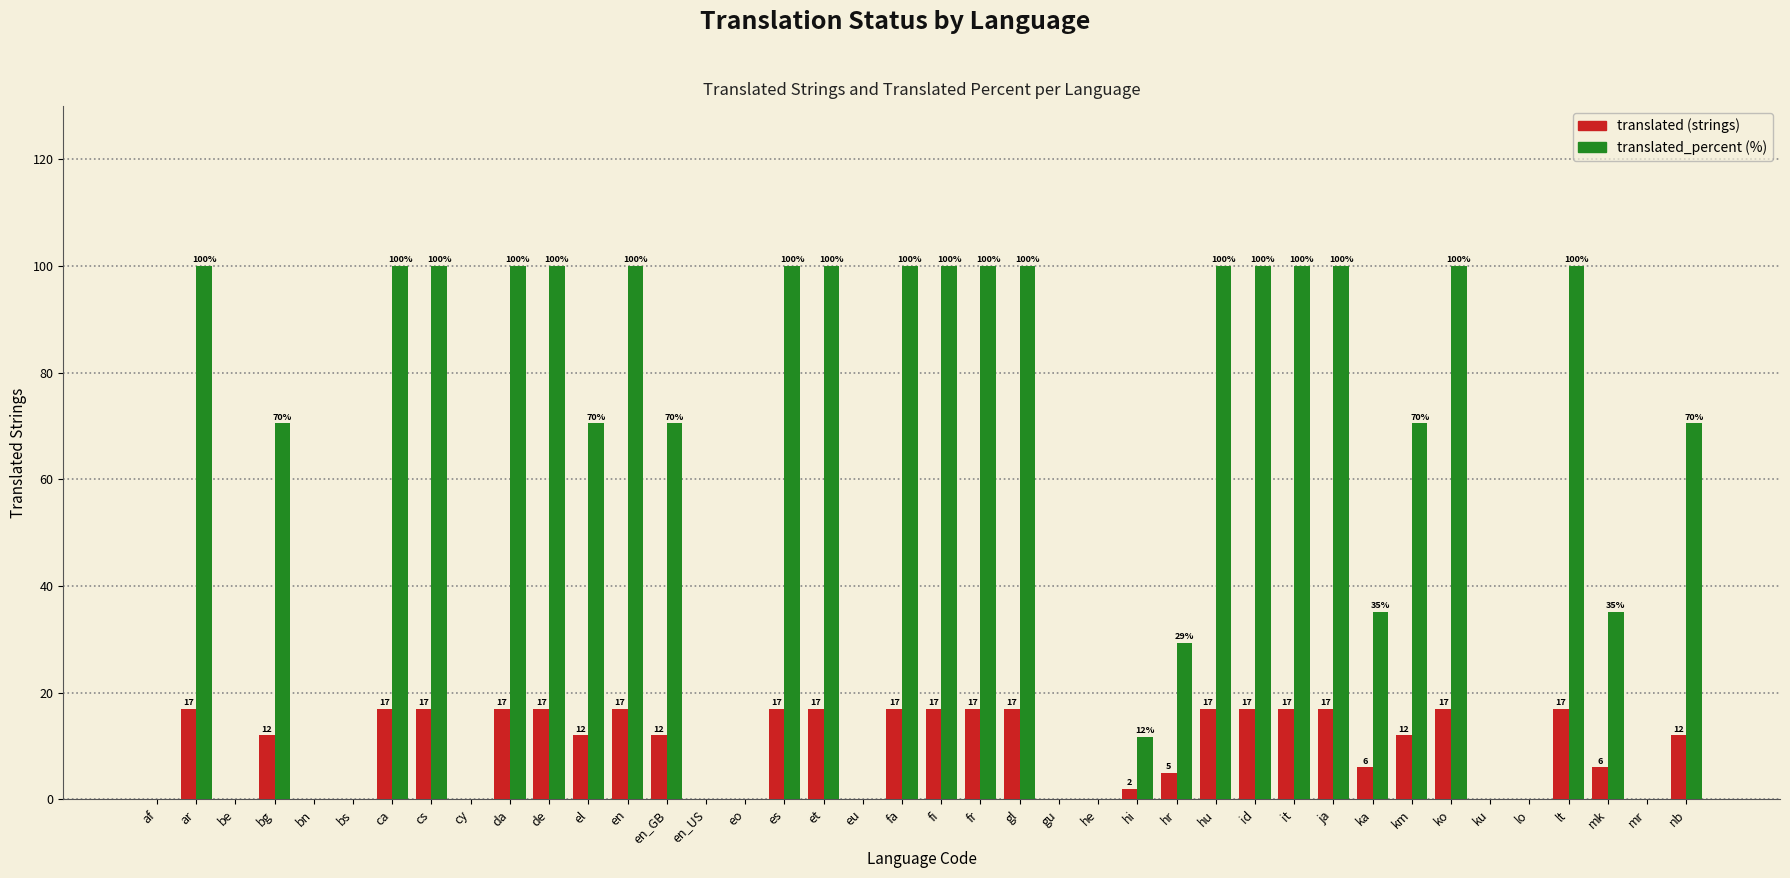

What is the total value across all series at de?

117.0